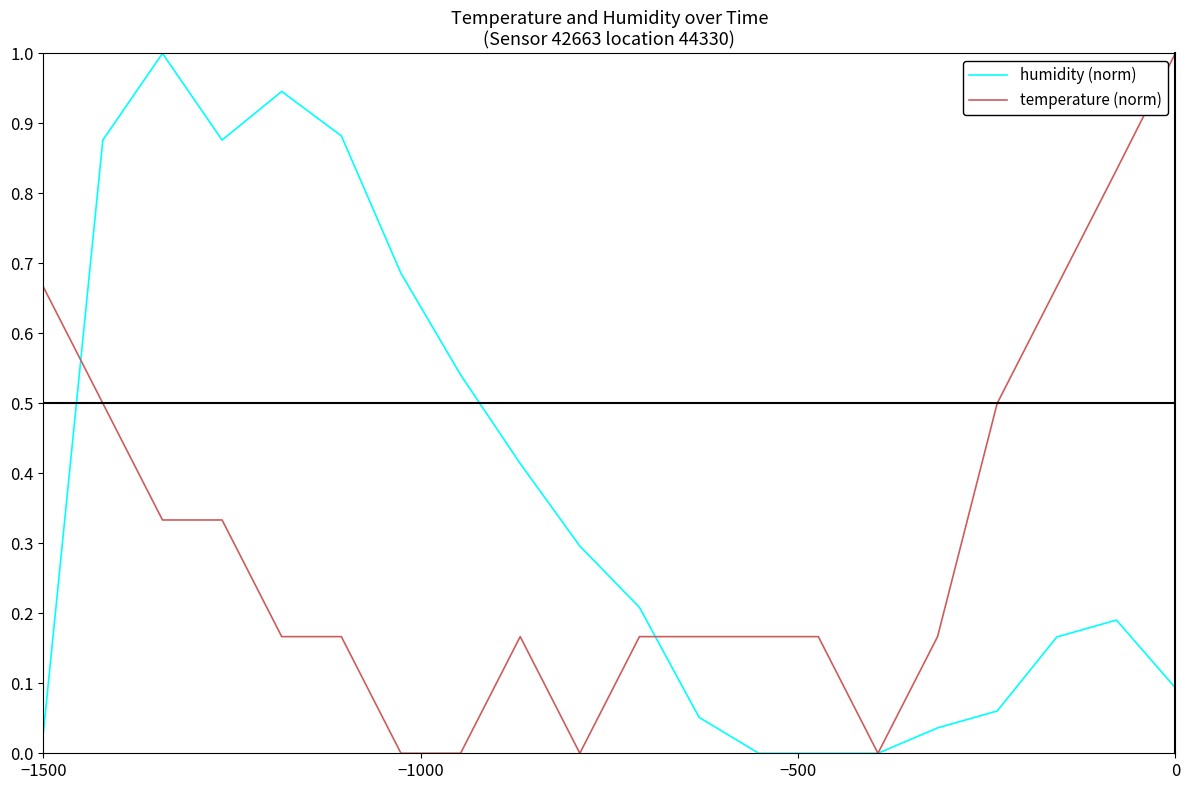

How many distinct data groups are displayed?

2